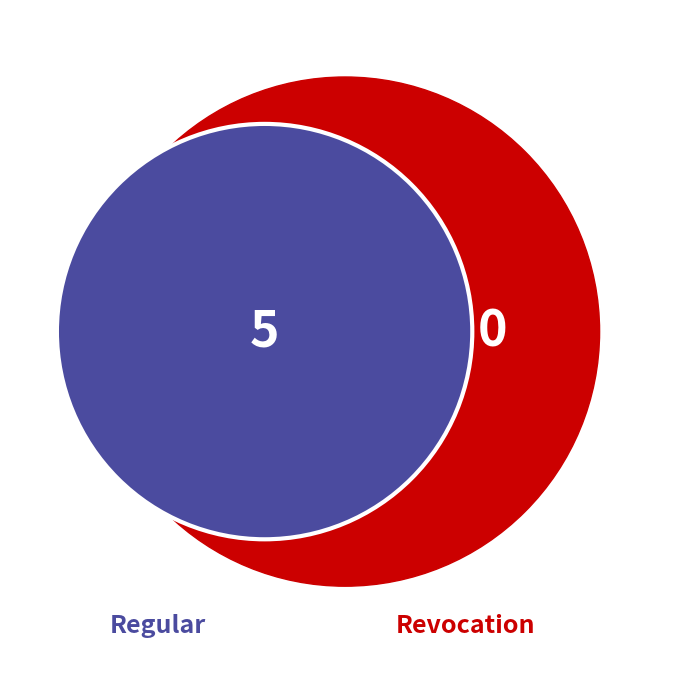

To the nearest percent, what is the average slice percentage?

50%